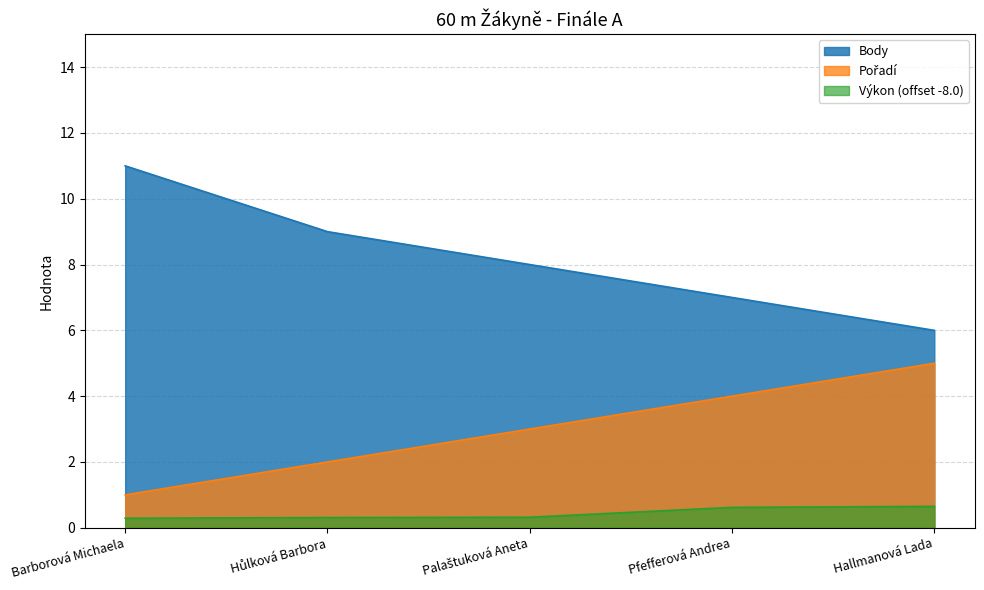

How many lines are shown in the chart?

3